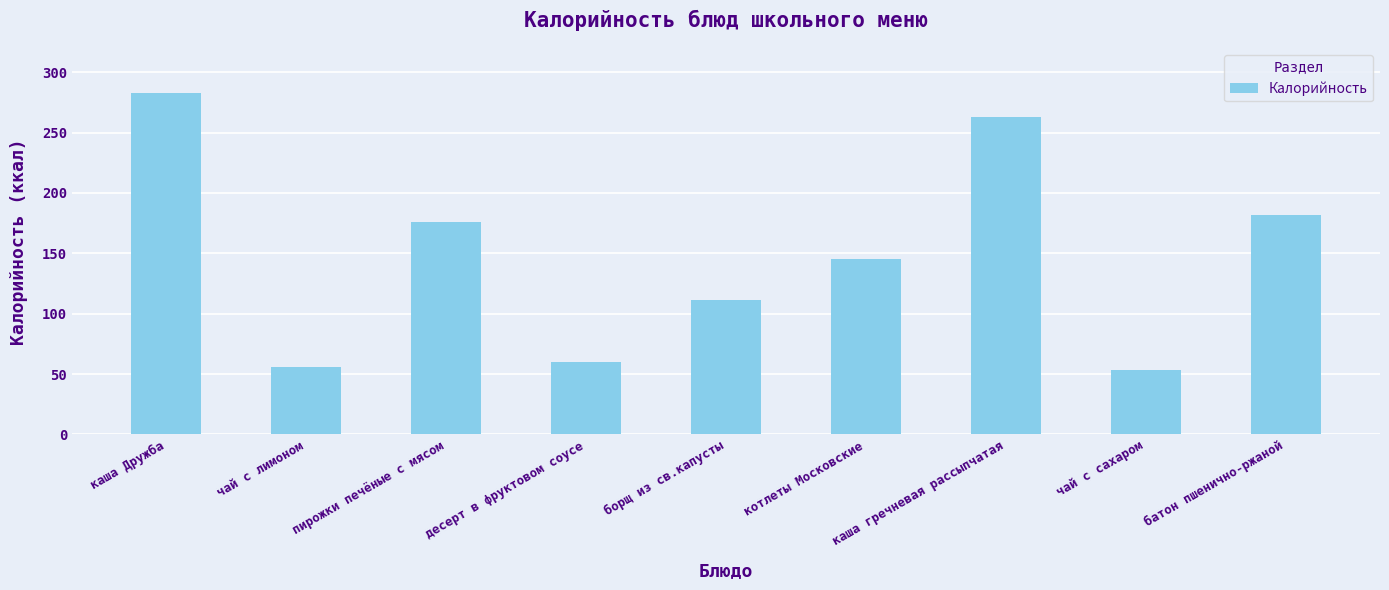

What is the change in value from чай с лимоном to десерт в фруктовом соусе?

+4